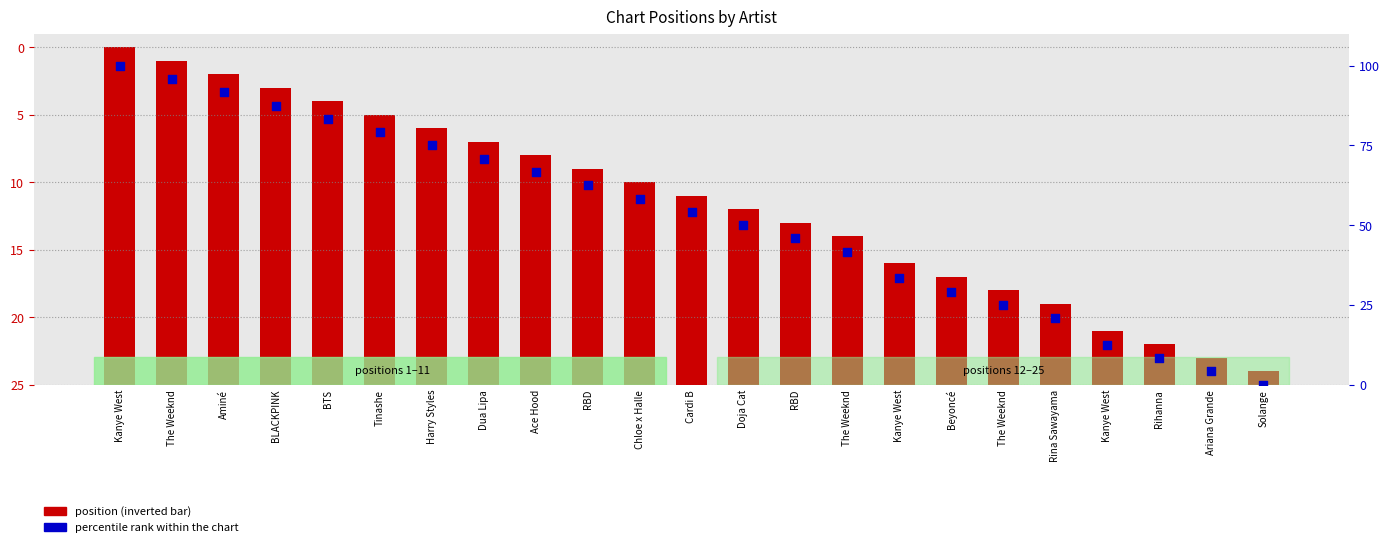

What are all the series names shown in the legend?

Position (inverted), percentile rank